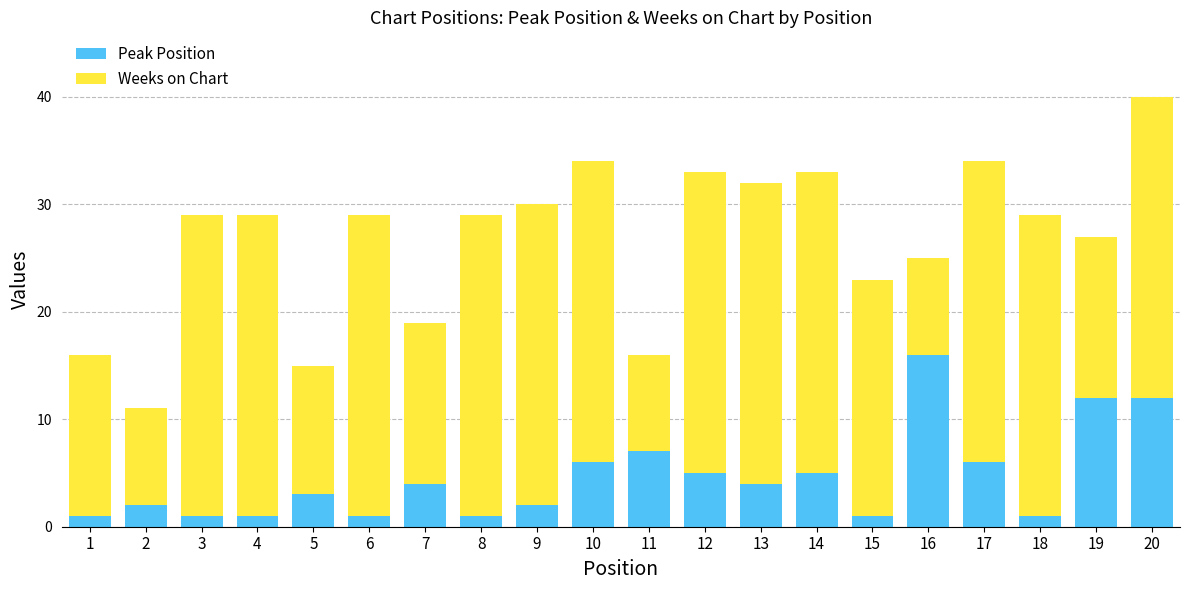

True or false: Peak Position has a value of 6 at 10.

True